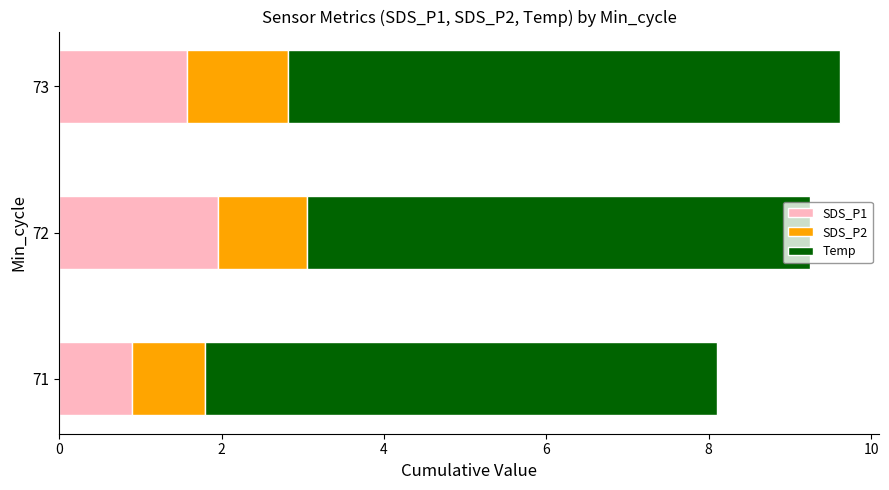

What is the minimum value for SDS_P1?

0.9